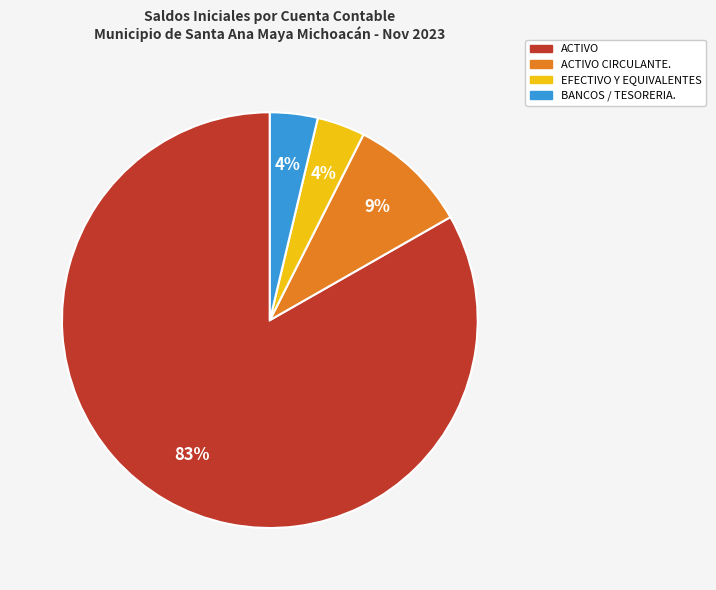

Does any single category account for the majority?

Yes